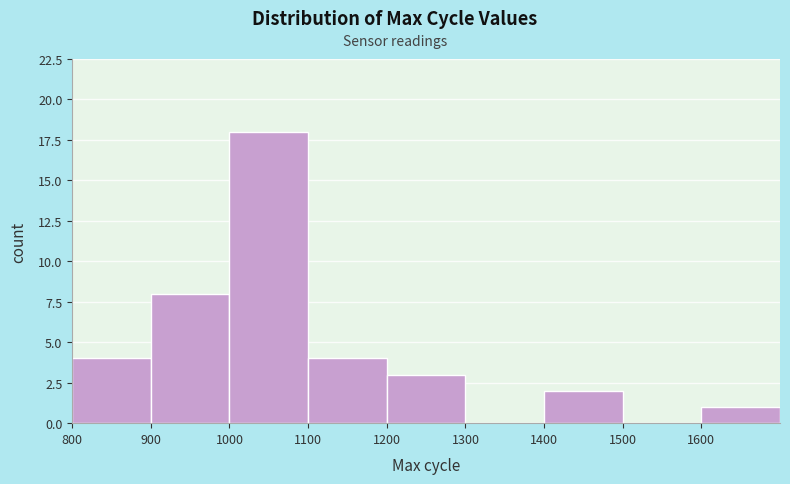

Reading left to right, transcribe this chart: for each bar, give the range it covers on the x-axis and its height. The values are not printed on the chart, so give them approximately, as read against the axis.

800 to 900: 4
900 to 1000: 8
1000 to 1100: 18
1100 to 1200: 4
1200 to 1300: 3
1300 to 1400: 0
1400 to 1500: 2
1500 to 1600: 0
1600 to 1700: 1